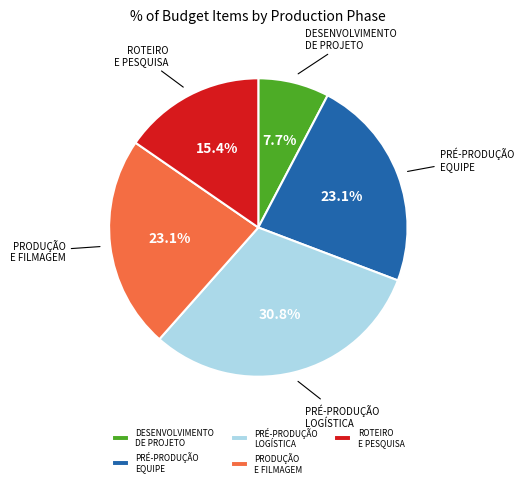

Does any single category account for the majority?

No